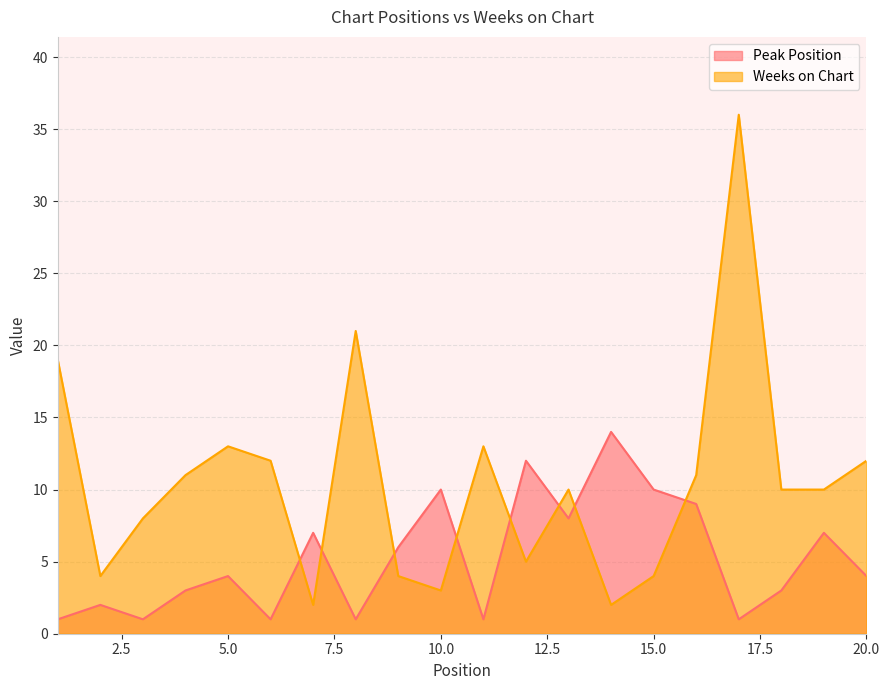

Reading left to right, what are all the values shown in this chart?

Peak Position: 1=1	2=2	3=1	4=3	5=4	6=1	7=7	8=1	9=6	10=10	11=1	12=12	13=8	14=14	15=10	16=9	17=1	18=3	19=7	20=4
Weeks on Chart: 1=19	2=4	3=8	4=11	5=13	6=12	7=2	8=21	9=4	10=3	11=13	12=5	13=10	14=2	15=4	16=11	17=36	18=10	19=10	20=12